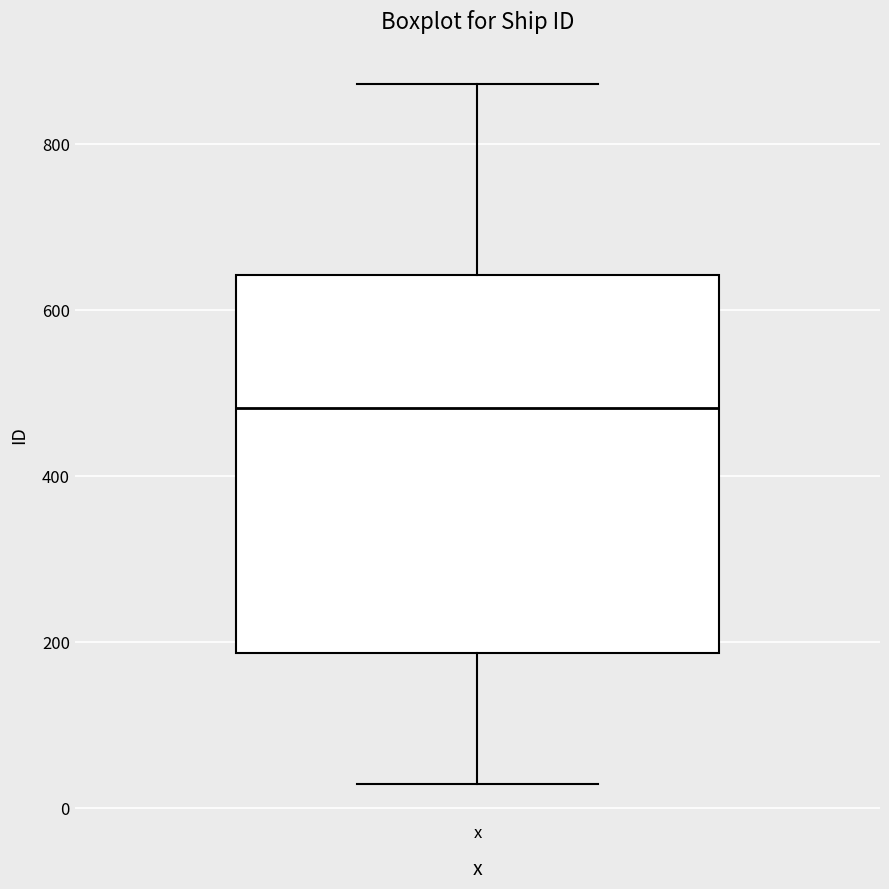

Where does the upper whisker of the box for x end on the y-axis? The values are not printed on the chart, so give them approximately, as read against the axis.

880